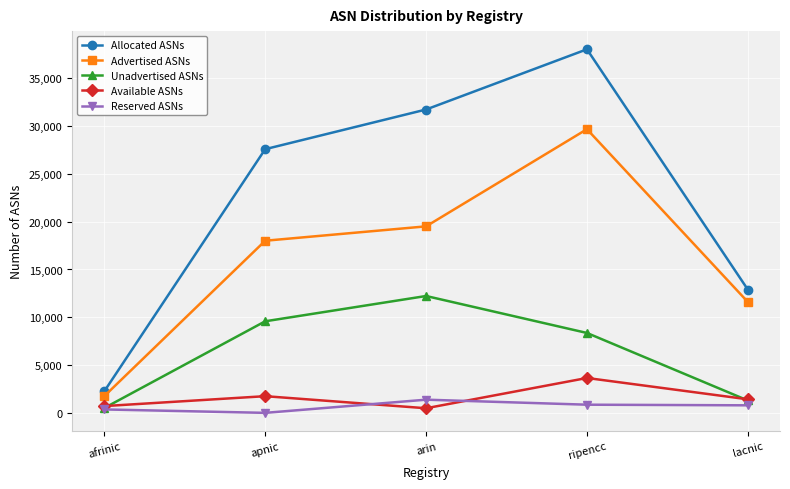

True or false: Advertised ASNs has more than 0 points higher than both neighbors.

True